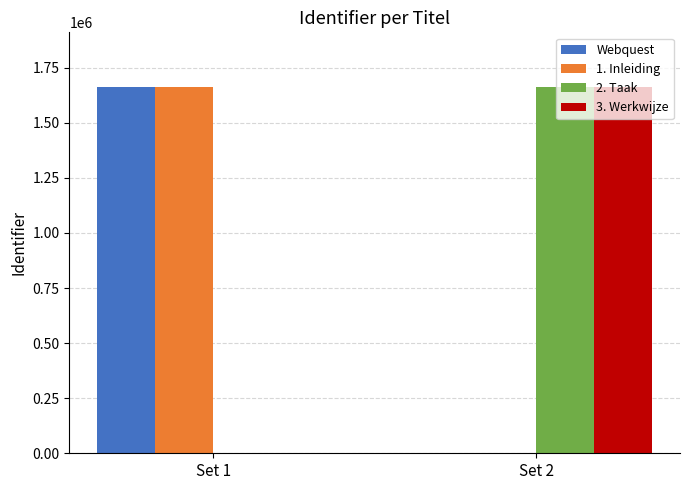

The value of 3. Werkwijze at Set 1 is -630447. True or false?

False